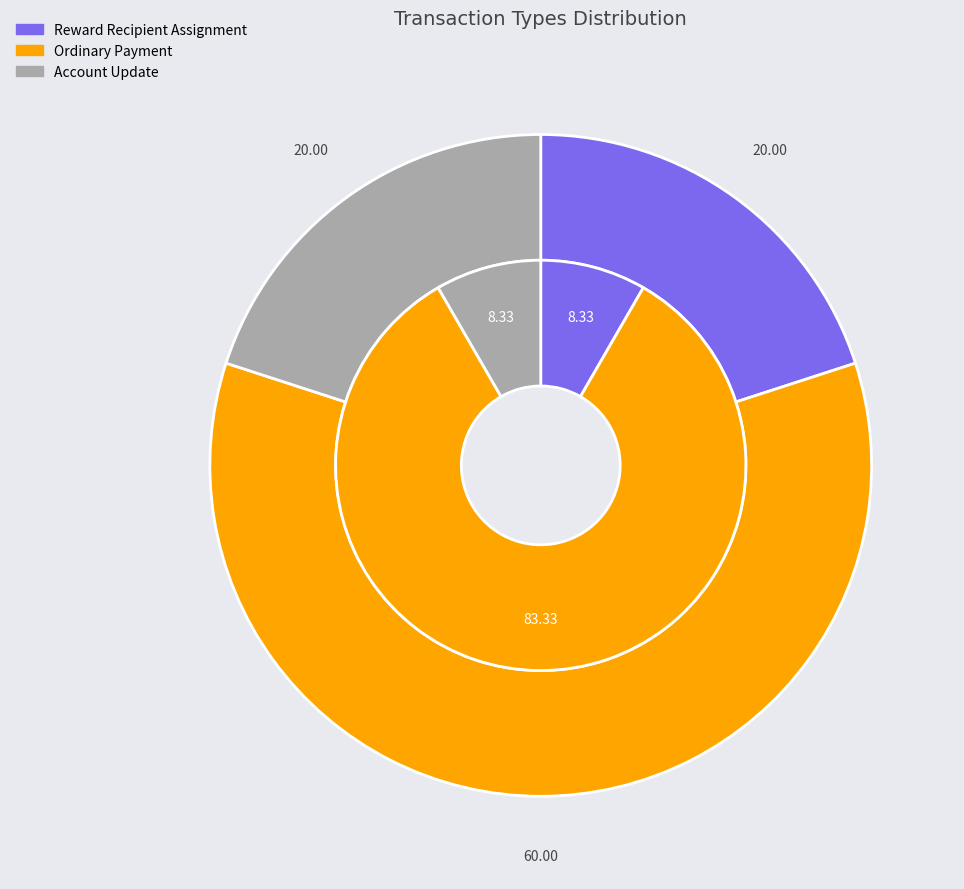

True or false: Reward Recipient Assignment (371240) accounts for 8% of the total.

False